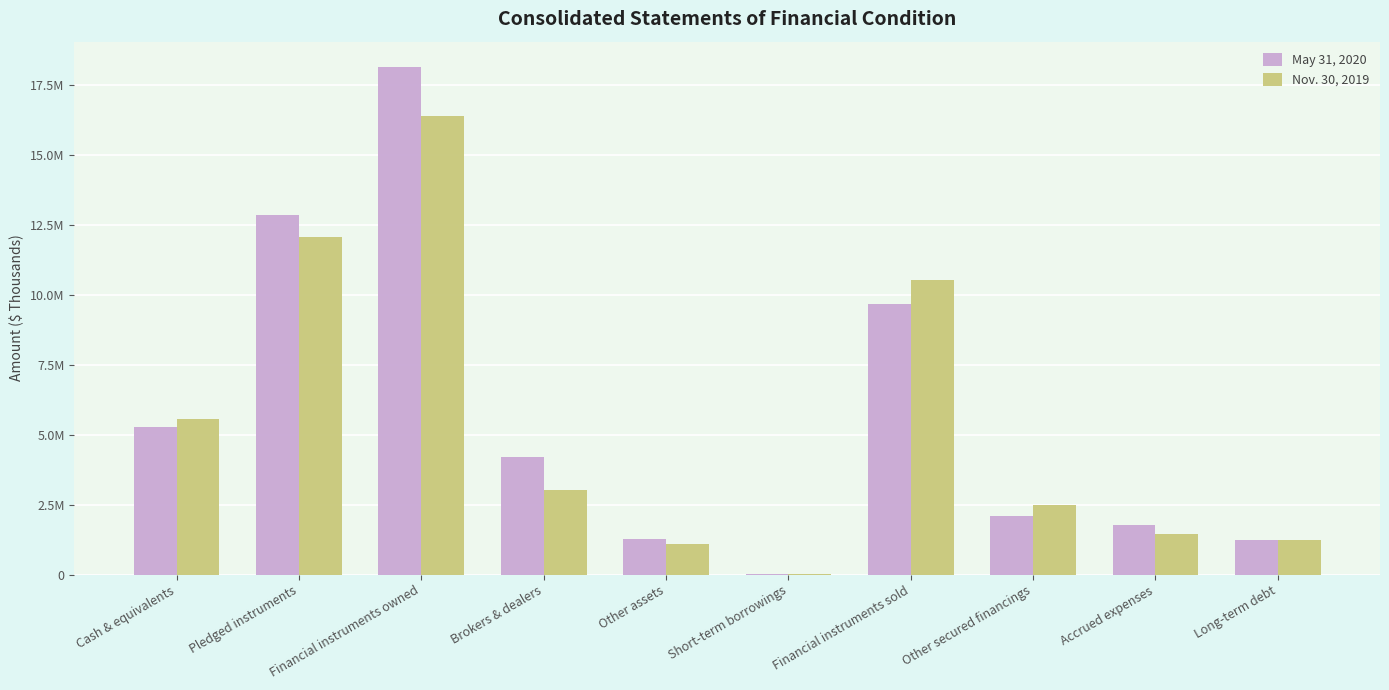

What is the sum of all May 31, 2020 values?

56452342